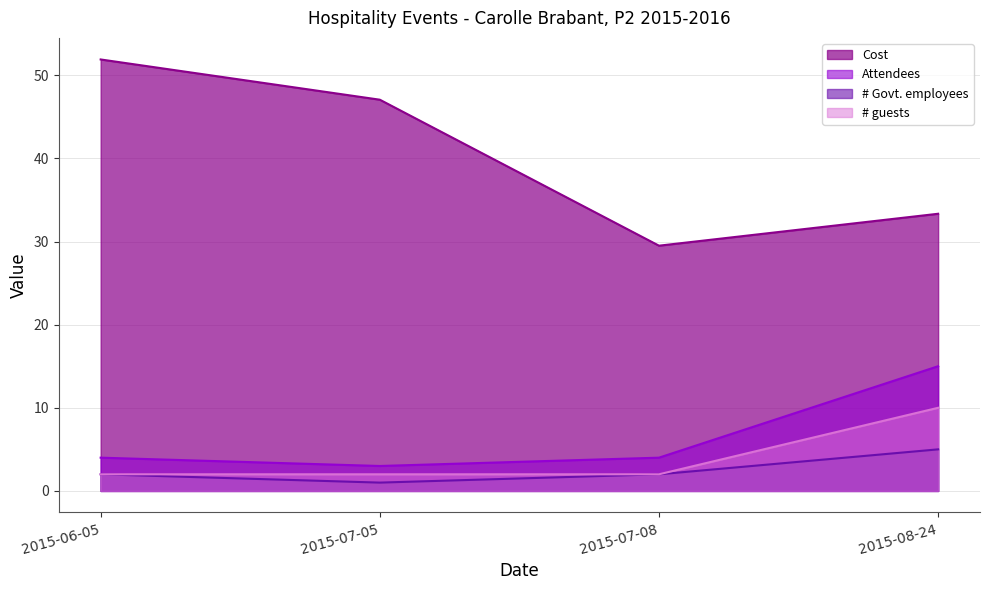

Reading left to right, list all the values displayed in this chart.

Cost: 51.9	47.1	29.5	33.3
Attendees: 4.0	3.0	4.0	15.0
# Govt. employees: 2.0	1.0	2.0	5.0
# guests: 2.0	2.0	2.0	10.0